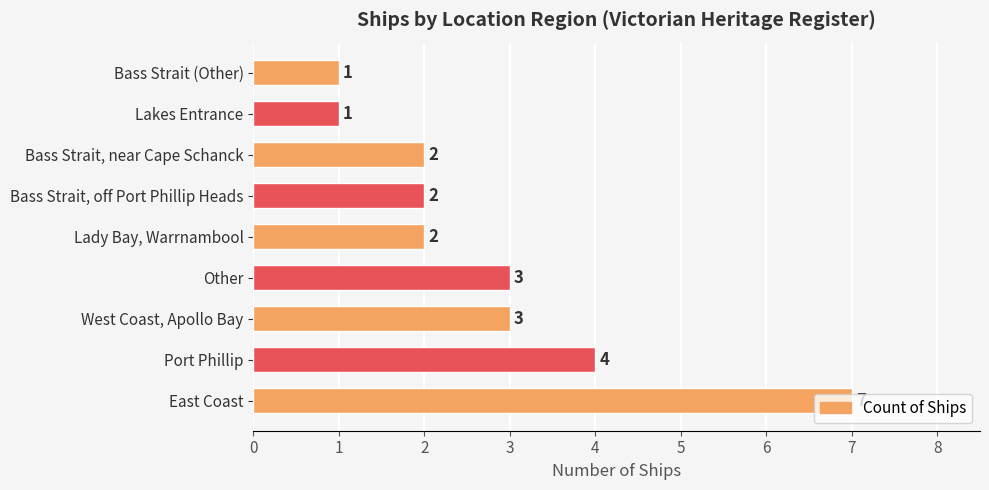

What is the sum of the values at Bass Strait (Other) and Other?

4